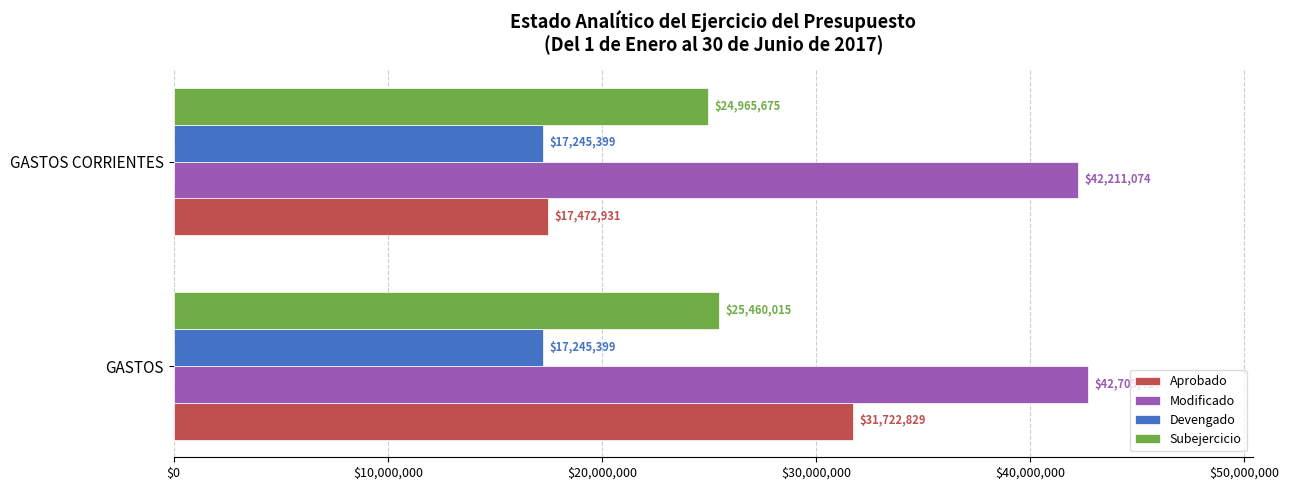

Which label corresponds to the largest value in the chart?

GASTOS